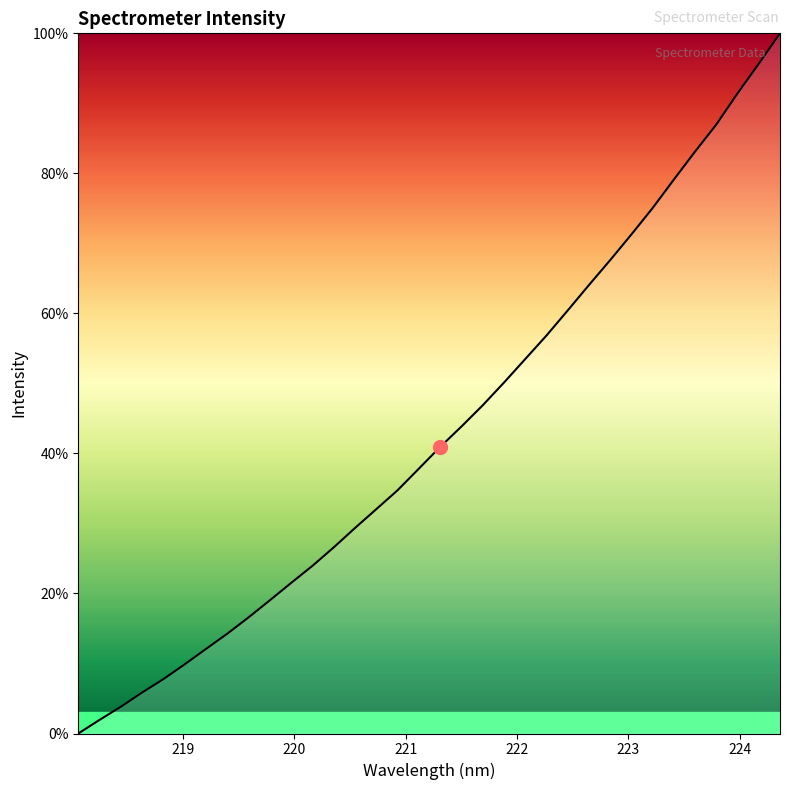

What is the difference between the maximum and minimum values?

100.0